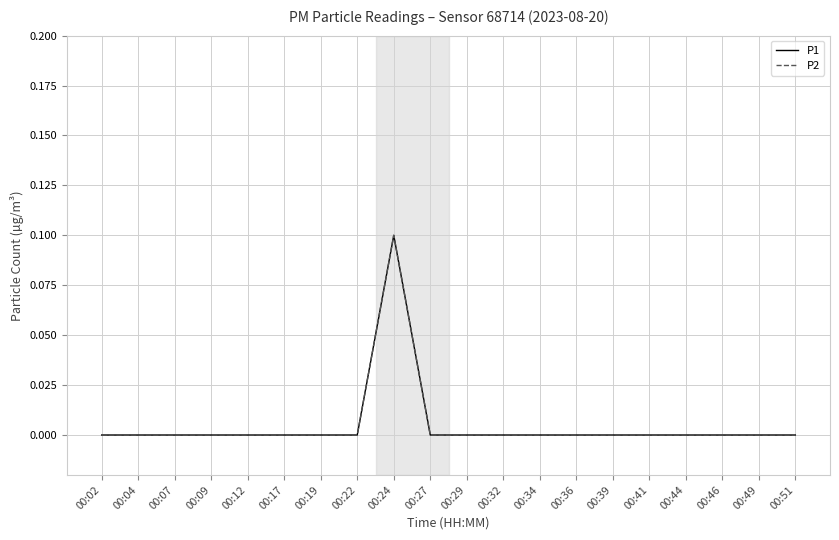

Which has a higher value, 00:19 or 00:51?

00:19